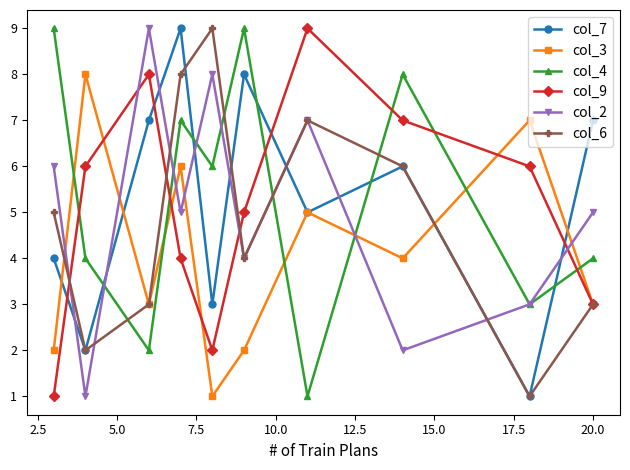

How many intersections are there between col_7 and col_4?

5